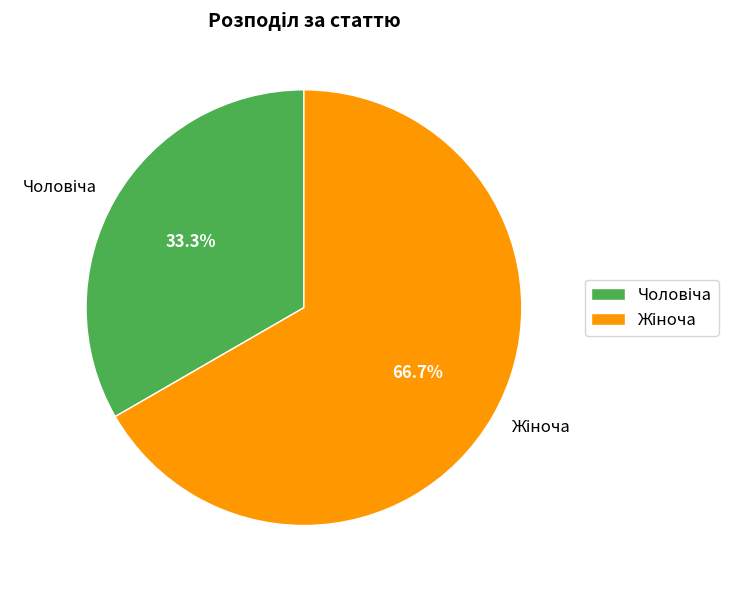

How many segments does this pie chart have?

2